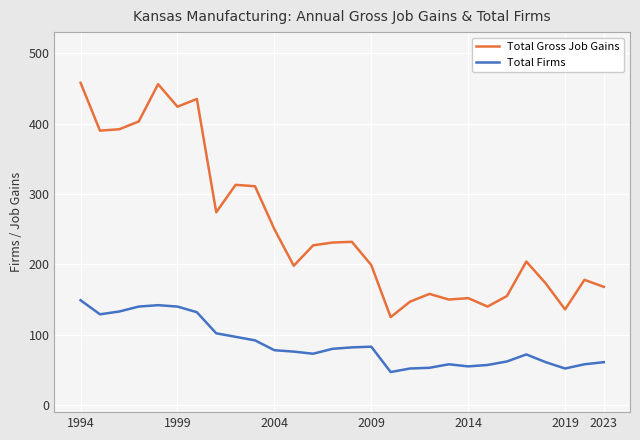

Is this an area chart (filled region under the line)?

No